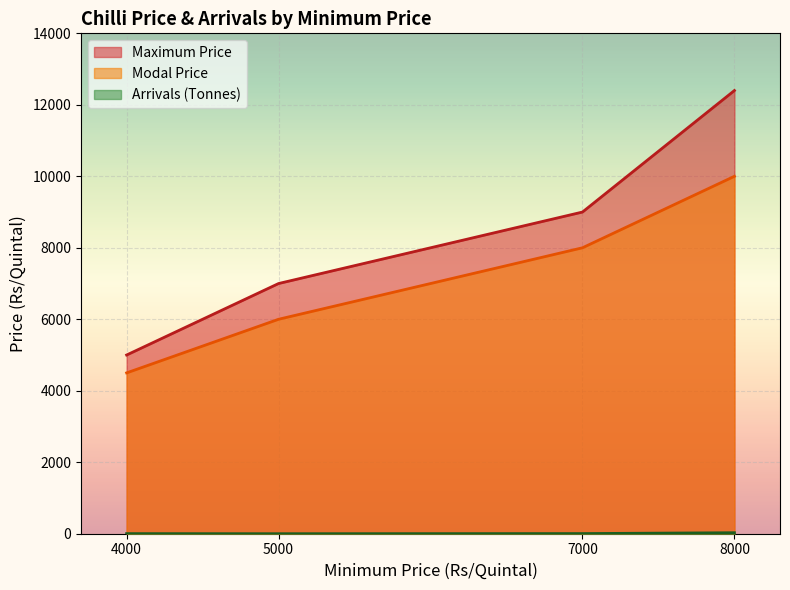

True or false: Arrivals and Maximum Price cross at least once.

False